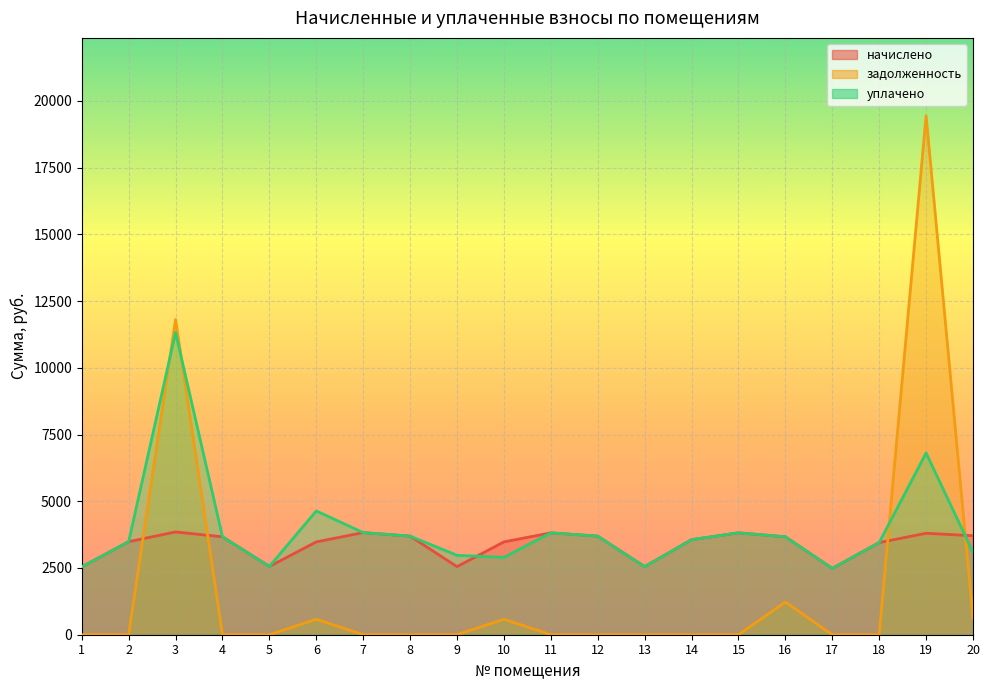

At which label does уплачено reach its minimum?

17